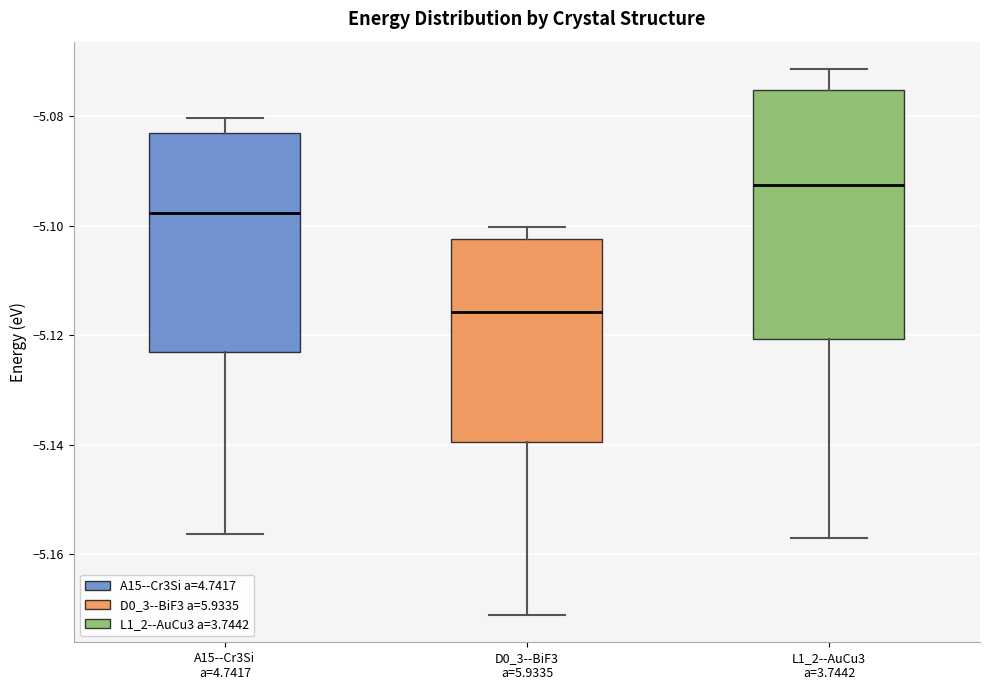

Reading left to right, read every box against the y-axis: the position of its median line, the range the box covers, and the ends of its whiskers. The values are not printed on the chart, so give them approximately, as read against the axis.

A15--Cr3Si a=4.7417: median -5.098, box -5.124 to -5.084, whiskers -5.156 to -5.080
D0_3--BiF3 a=5.9335: median -5.116, box -5.140 to -5.102, whiskers -5.172 to -5.100
L1_2--AuCu3 a=3.7442: median -5.092, box -5.120 to -5.076, whiskers -5.158 to -5.072